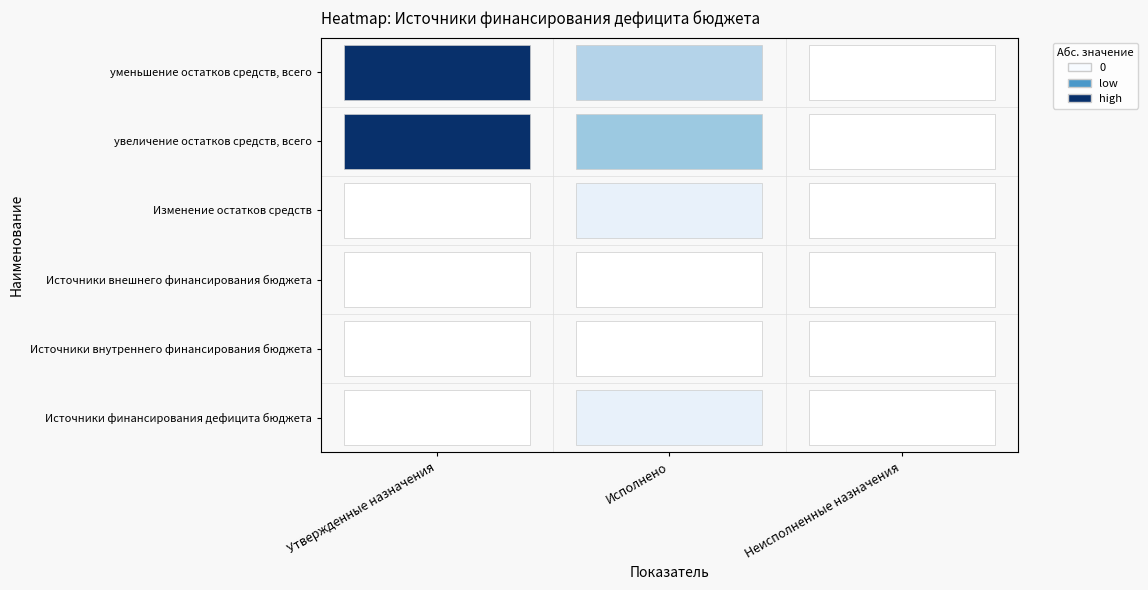

The value of Утвержденные назначения at Утвержденные назначения is 0. True or false?

True